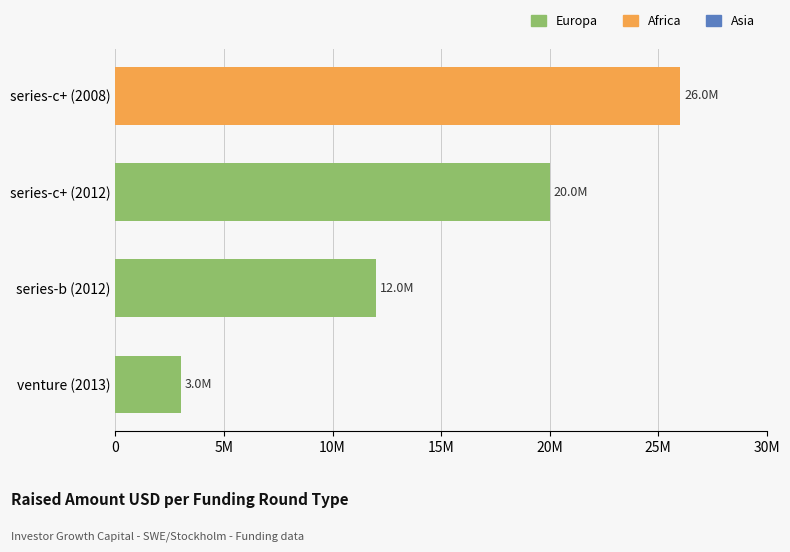

List the labels in order of value, smallest first.

venture (2013), series-b (2012), series-c+ (2012), series-c+ (2008)